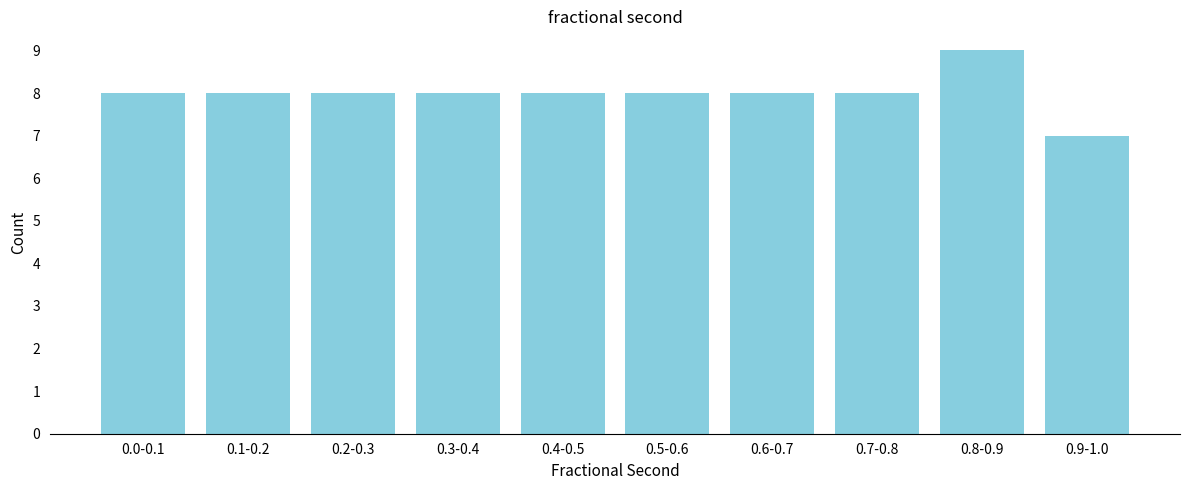

Reading left to right, extract all data points from this chart.

0.0-0.1=8	0.1-0.2=8	0.2-0.3=8	0.3-0.4=8	0.4-0.5=8	0.5-0.6=8	0.6-0.7=8	0.7-0.8=8	0.8-0.9=9	0.9-1.0=7